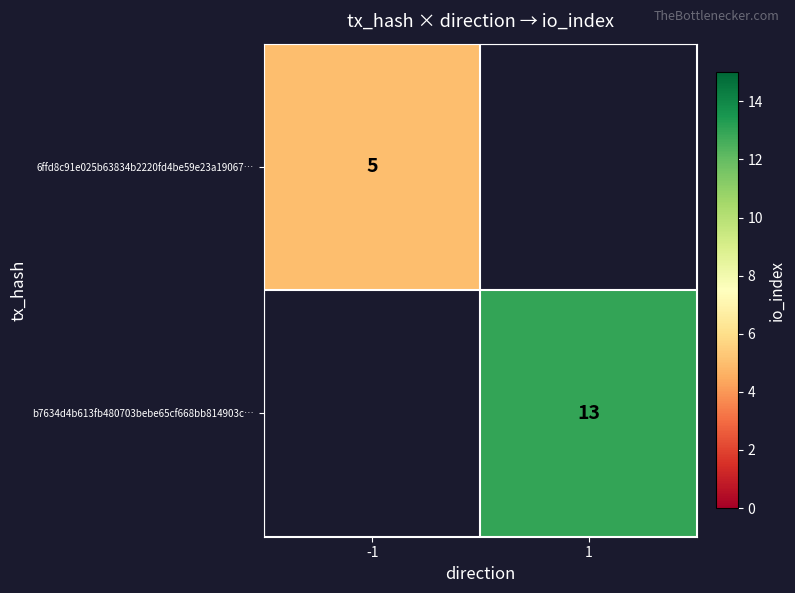

The value of 6ffd8c91e025b63834b2220fd4be59e23a19067… at -1 is 5. True or false?

True